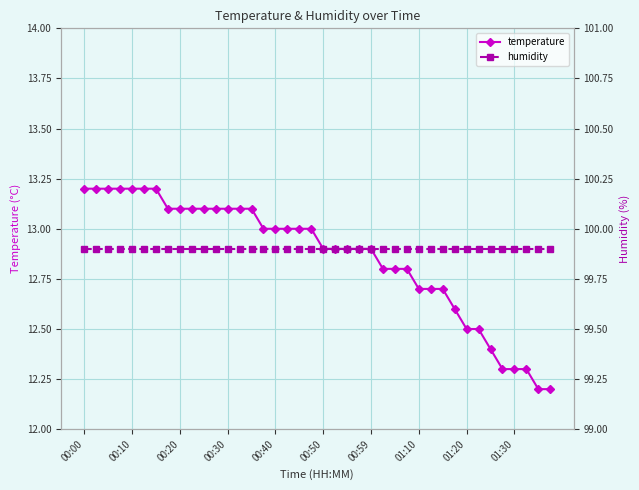

Which series has the largest total across all categories?

humidity